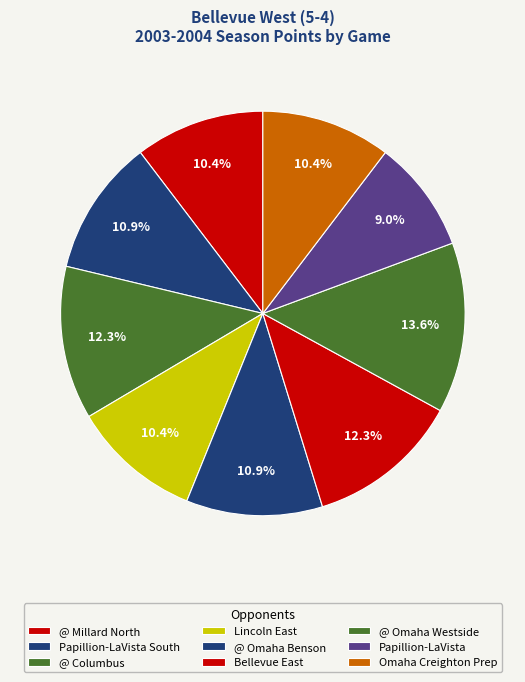

What percentage do Omaha Creighton Prep and Papillion-LaVista South together represent?

21.3%